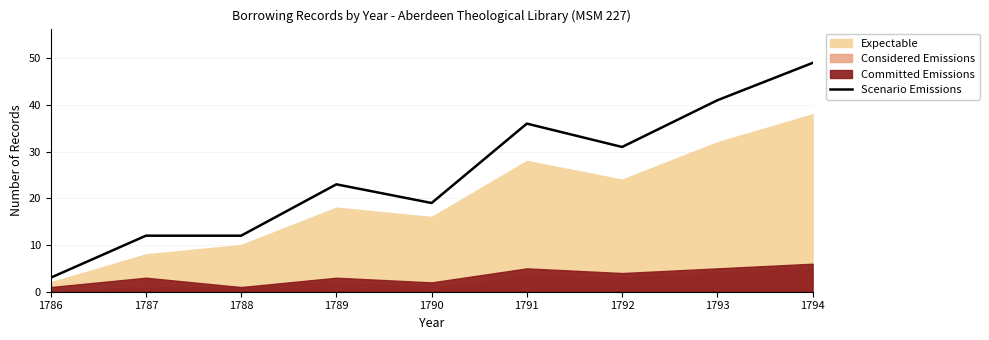

What value does the data have at 1791, to the nearest 5?

35